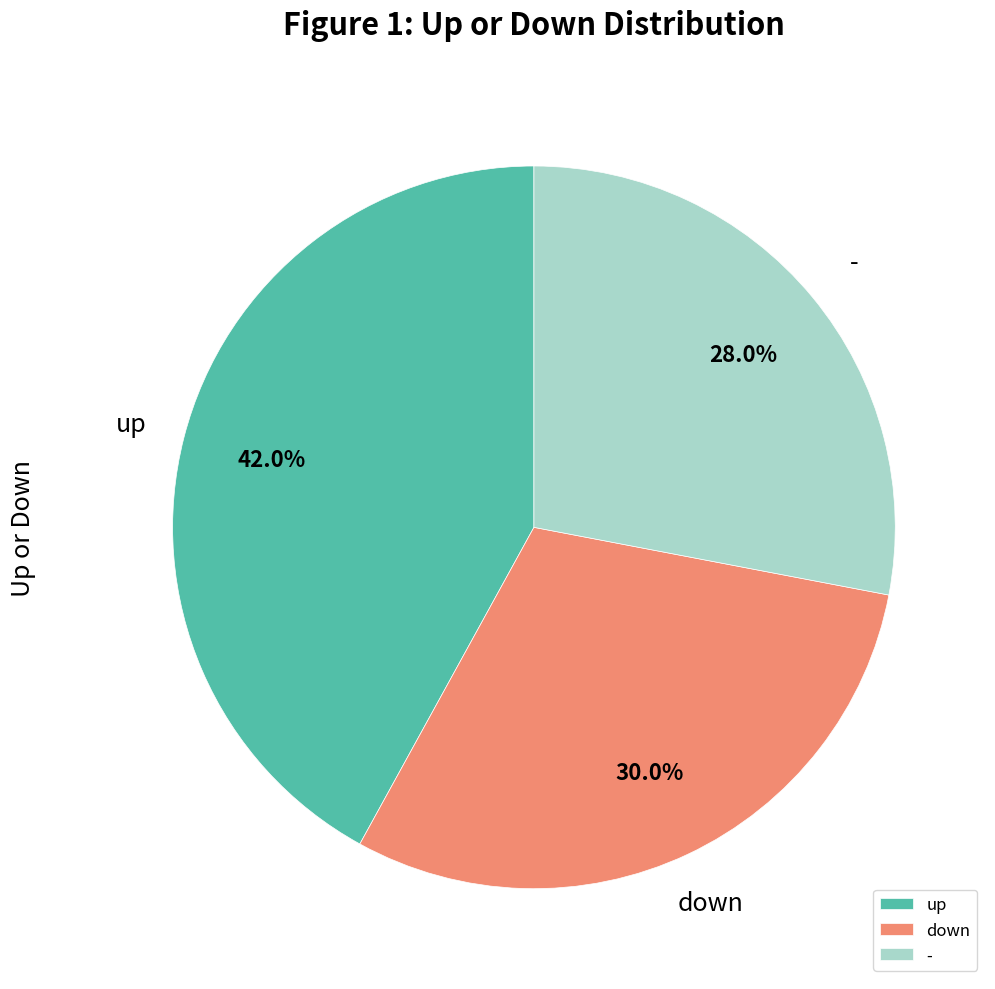

What portion of the pie excludes -?

72.0%